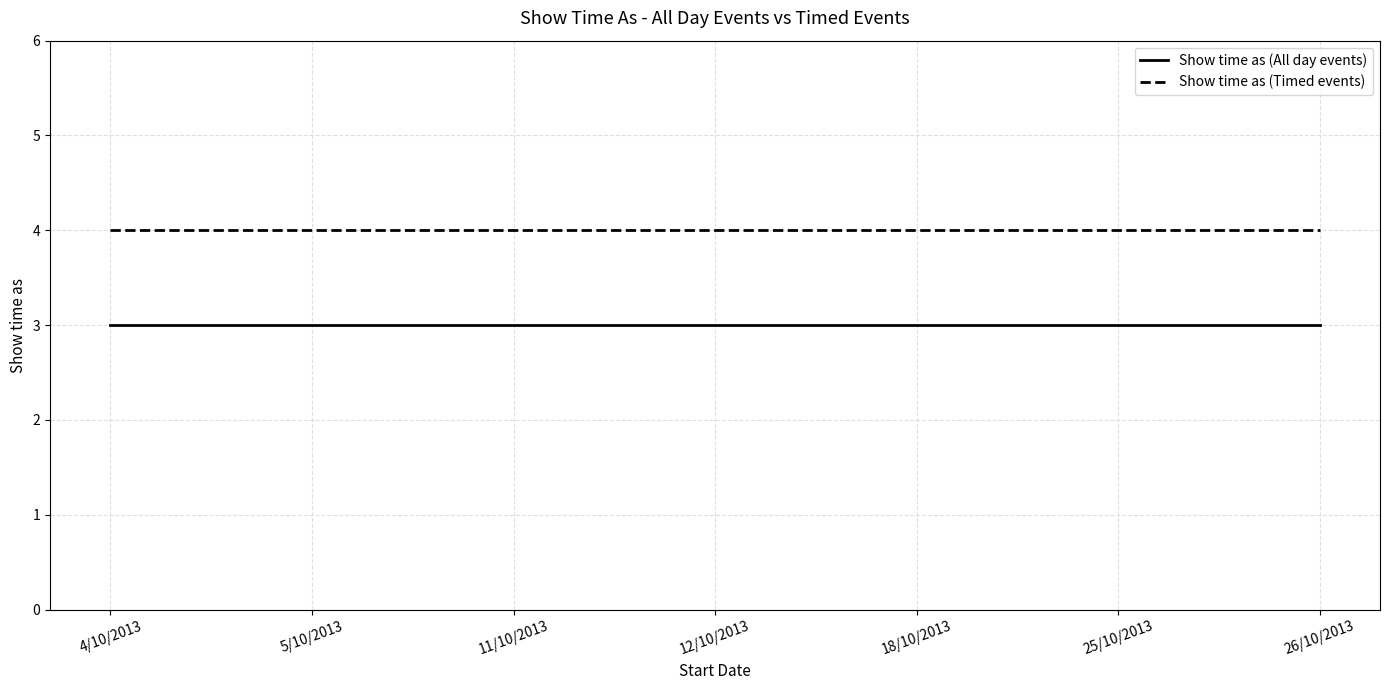

What is the highest value of the Show time as (Timed events) series?

4